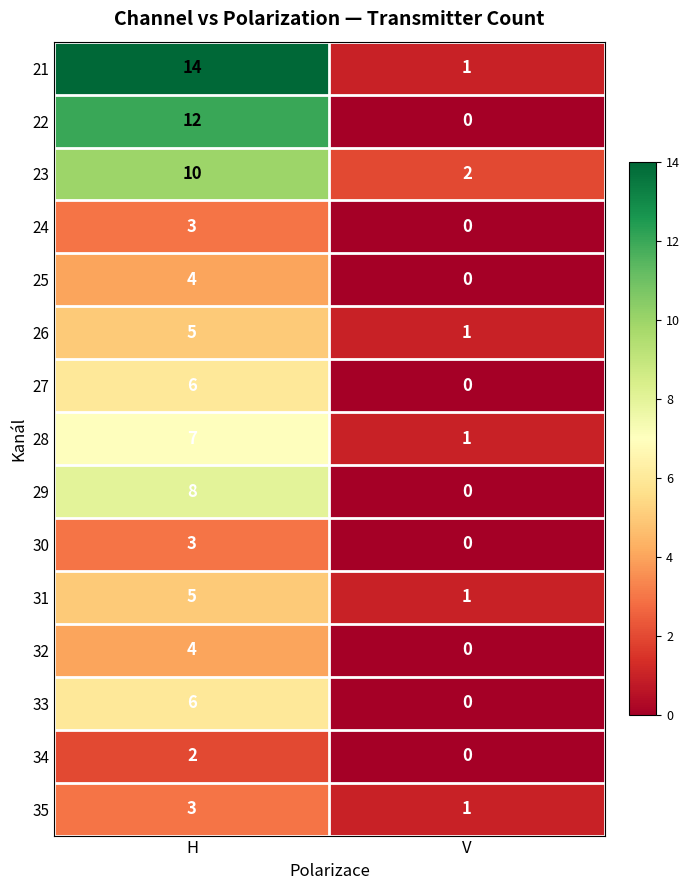

Which series has the widest spread of values?

21